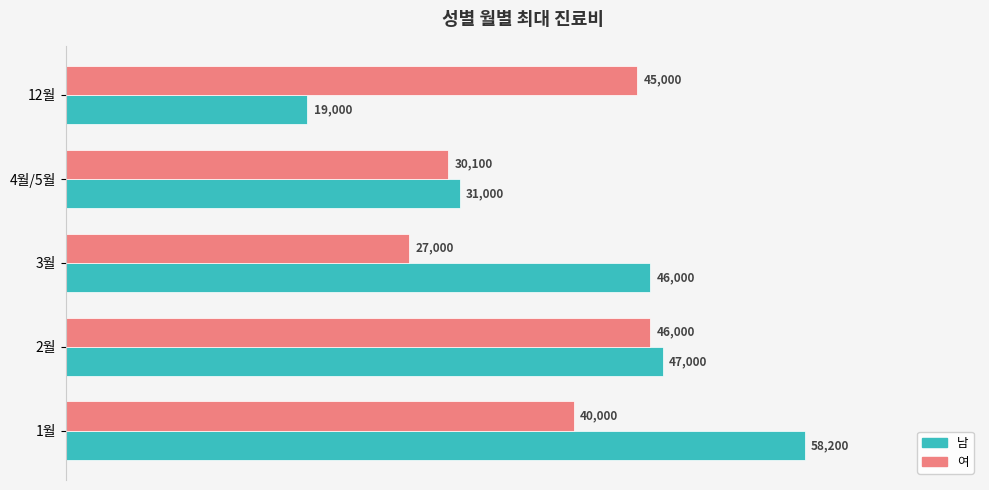

What is the spread (max minus min) of values at 2월?

1000